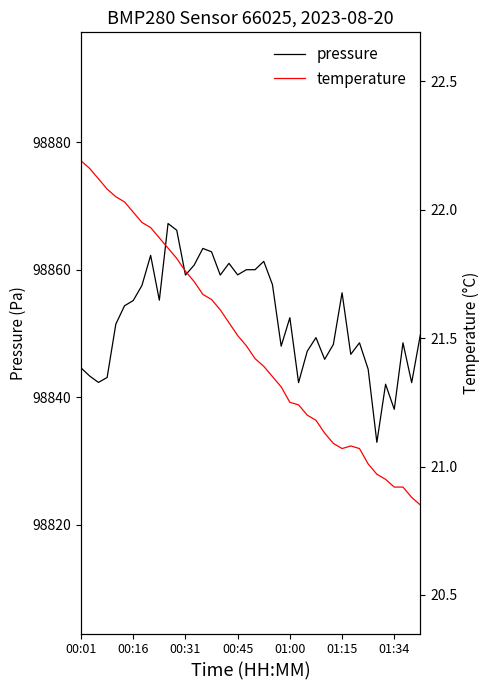

Which category has the highest value in the temperature series?

00:01